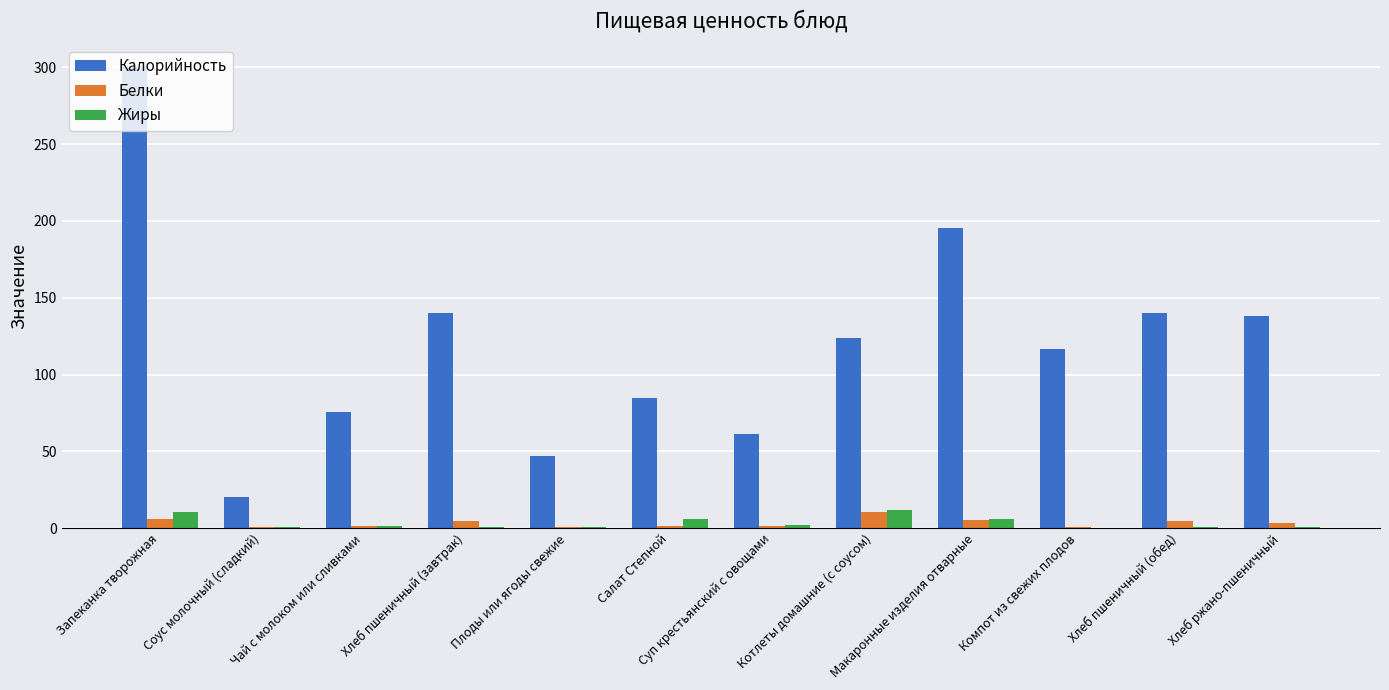

Which series changed the most between Суп крестьянский с овощами and Хлеб пшеничный (обед)?

Калорийность